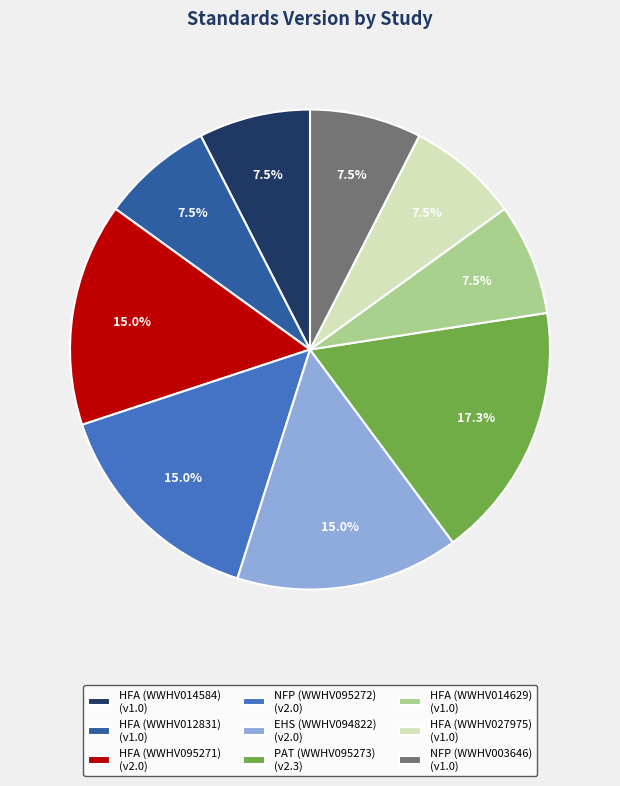

Does NFP (WWHV003646) (v1.0) account for over 50% of the chart?

No